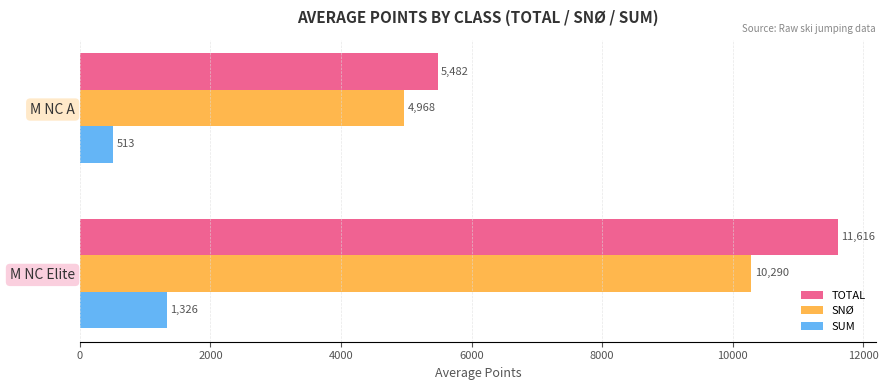

At how many categories does at least one series exceed 2776?

2